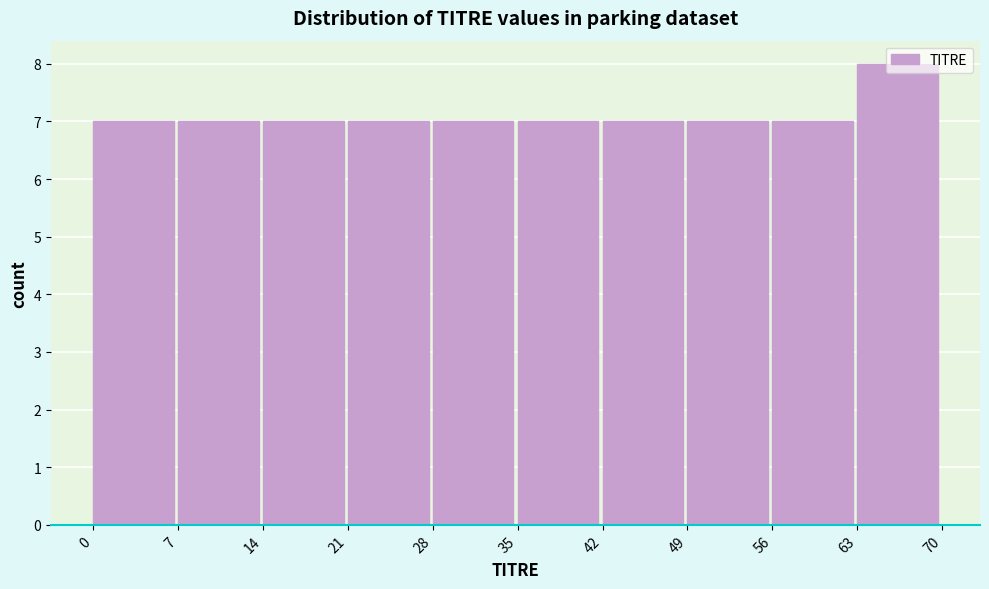

How tall is the bar that spans 14 to 21 on the x-axis? The values are not printed on the chart, so give them approximately, as read against the axis.

7